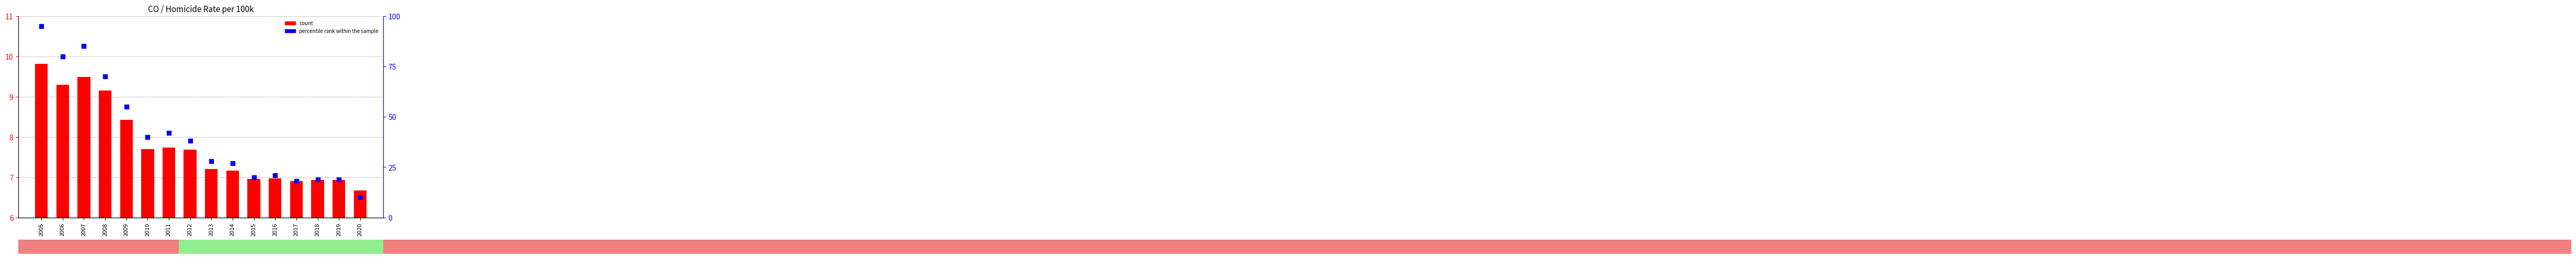

Which series has the largest Y range (max minus min)?

percentile rank within the sample